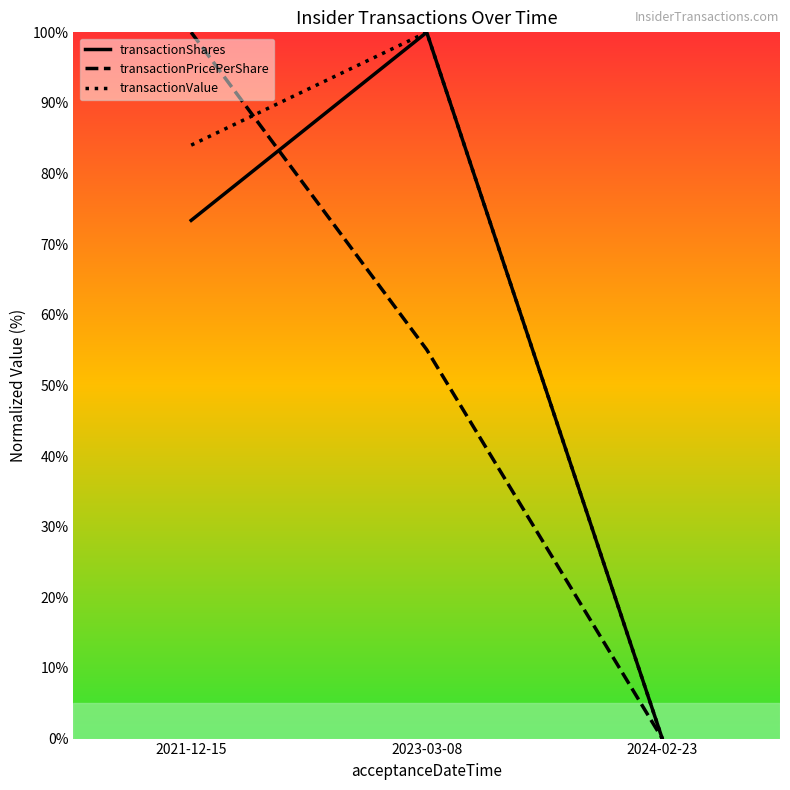

At which category does the chart reach its minimum across all series?

2024-02-23